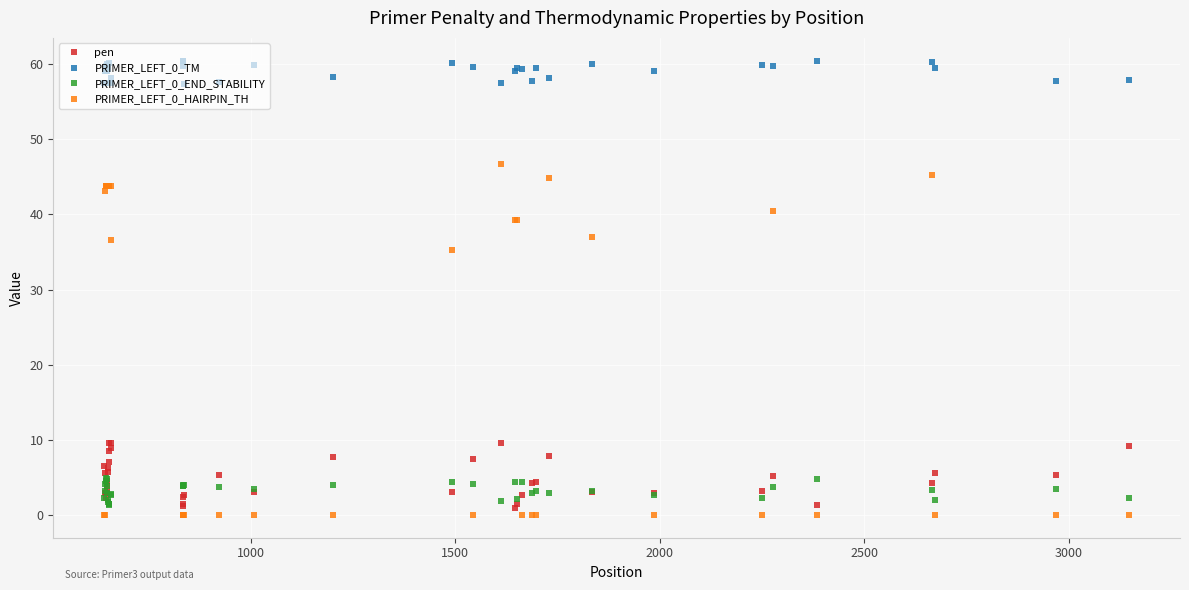

What is the value of the PRIMER_LEFT_0_TM point at the 9th from the left?

59.3